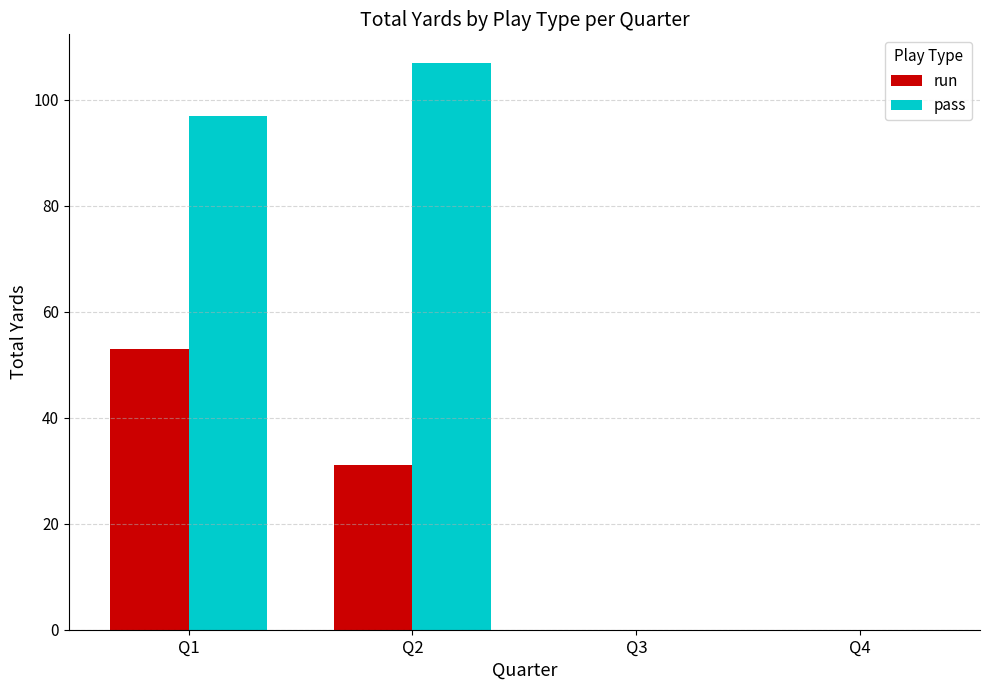

Which series has the largest total across all categories?

pass